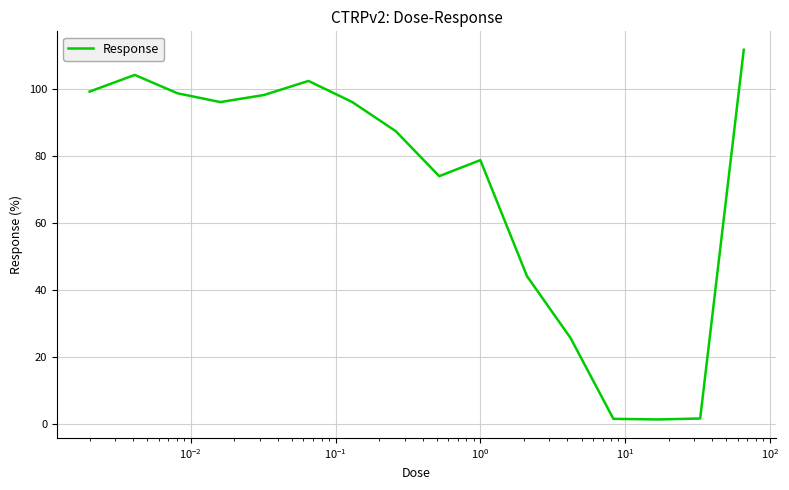

What is the difference between the maximum and minimum values?

110.4